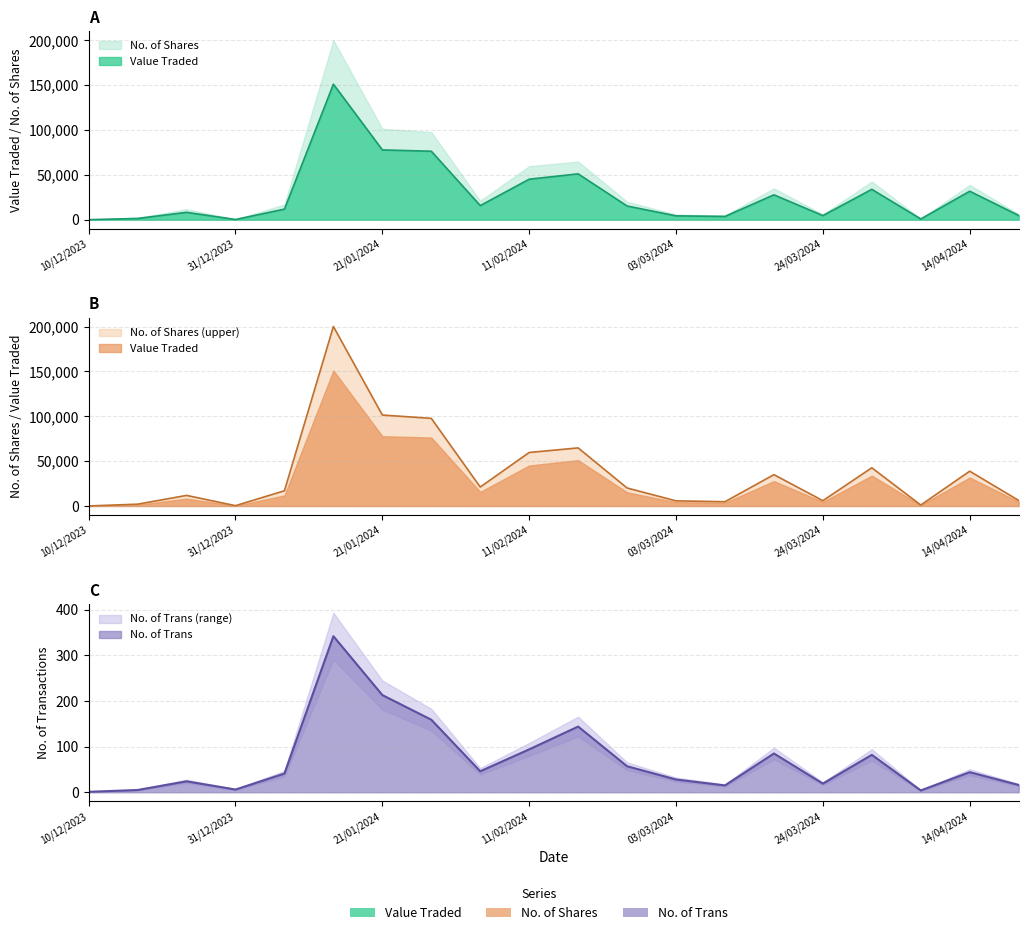

Where is No. of Trans nearest to the value 171?

28/01/2024